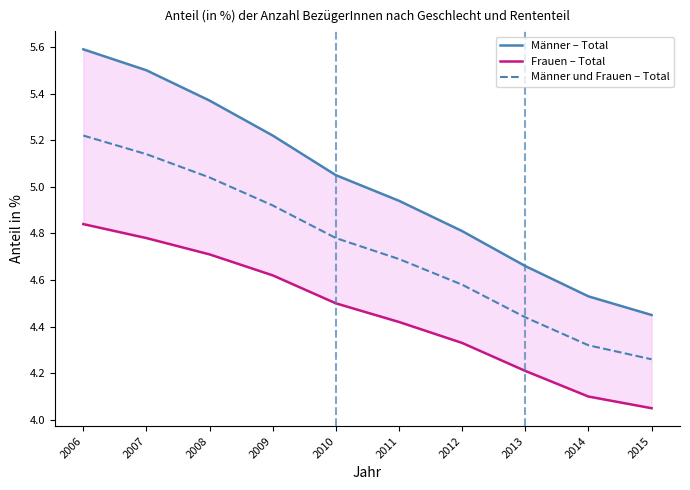

Between 2015 and 2009, which is larger?

2009